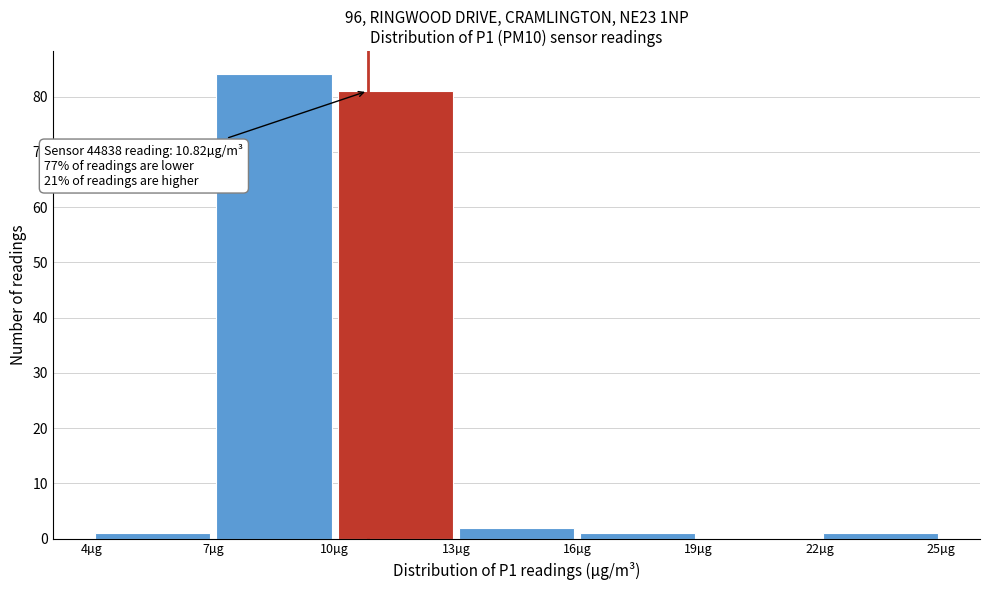

Over which range of the x-axis is the bar tallest?

7 to 10